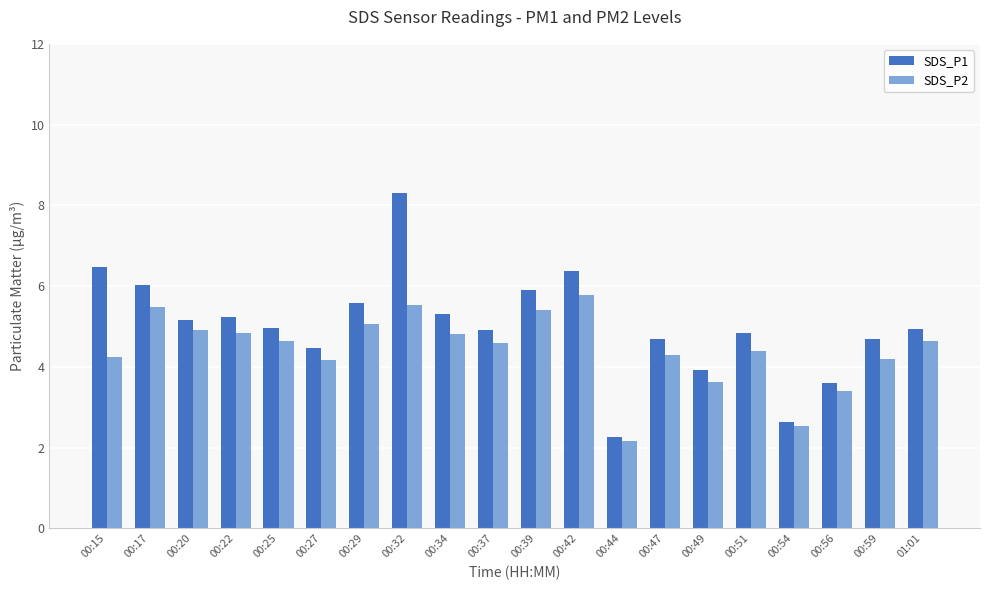

The value of SDS_P1 at 00:59 is 7.1. True or false?

False